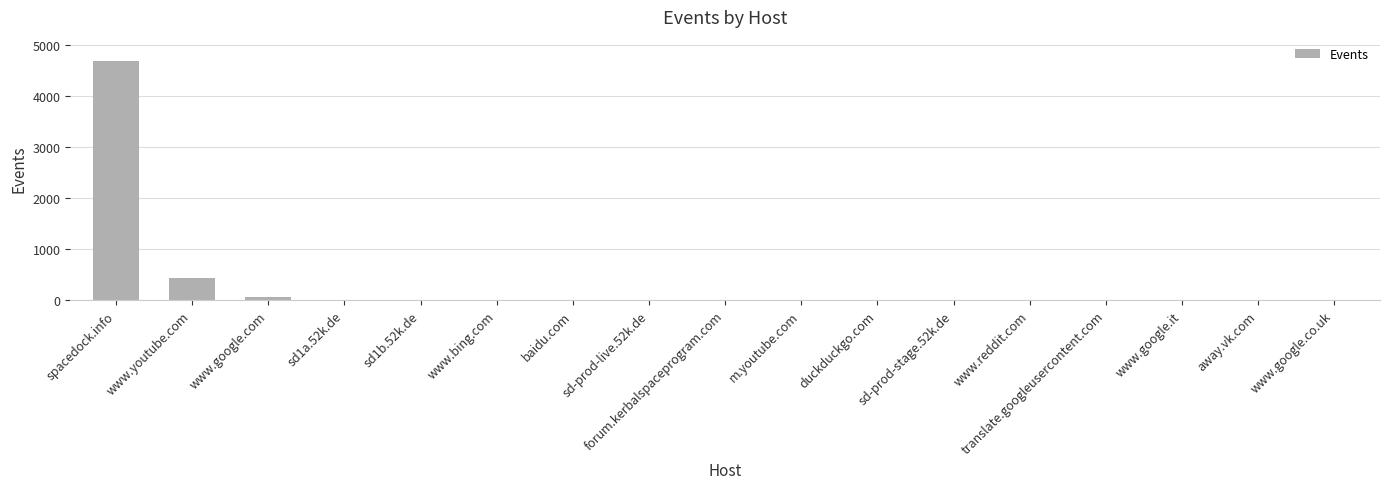

At which category does the chart reach its peak across all series?

spacedock.info